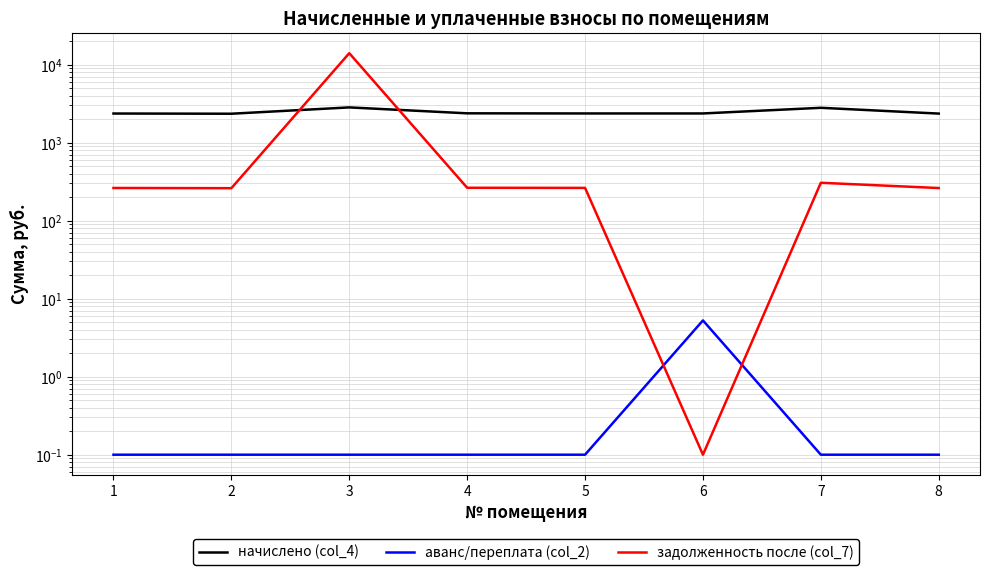

Reading left to right, extract all data points from this chart.

начислено (col_4): 2361.2	2346.8	2828.6	2375.5	2365.9	2365.9	2795.7	2356.4
аванс/переплата (col_2): 0.1	0.1	0.1	0.1	0.1	5.3	0.1	0.1
задолженность после (col_7): 262.4	260.8	14011.1	263.9	262.9	0.1	305.9	261.8